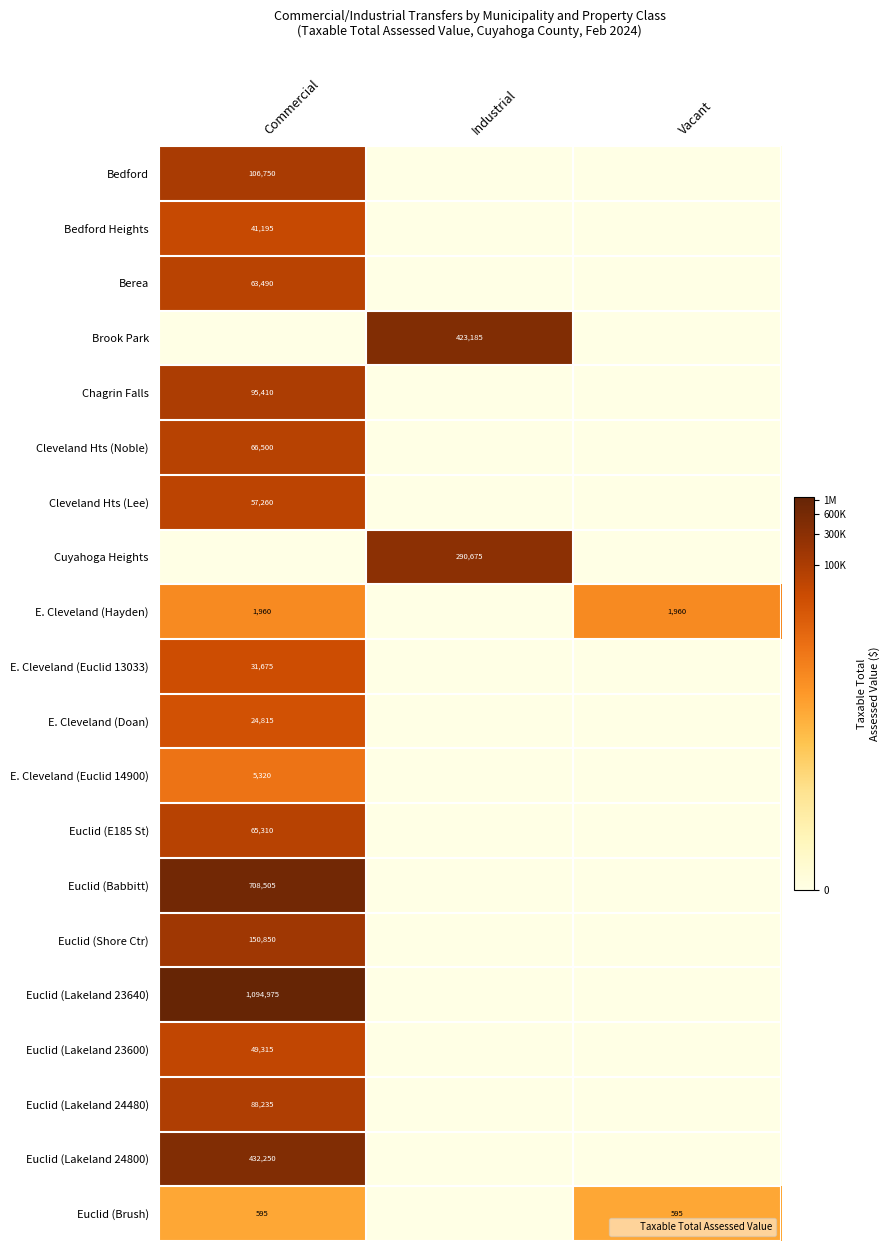

Which category has the highest value across all series?

Commercial